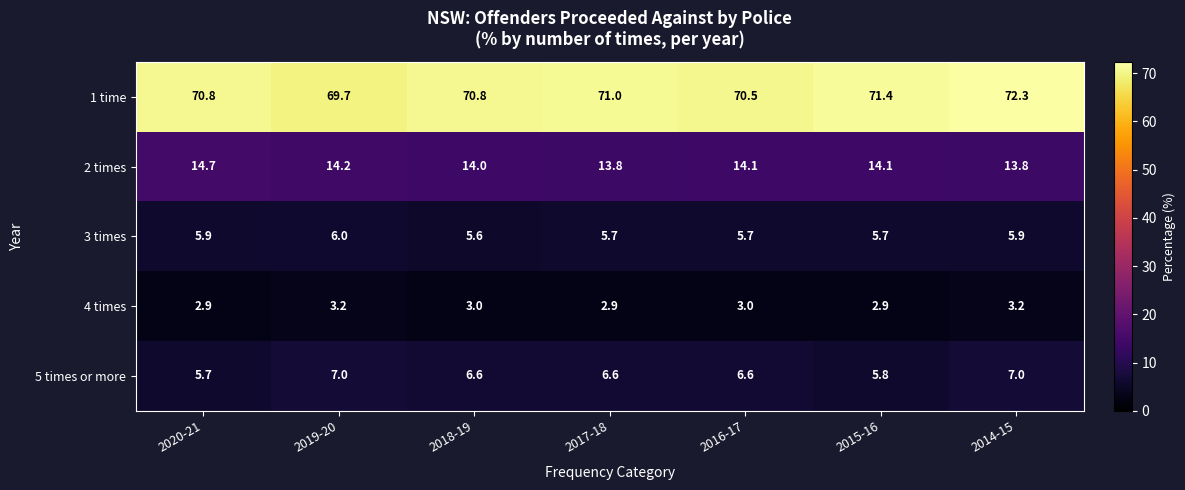

At which label is 2 times closest to 14?

2018-19